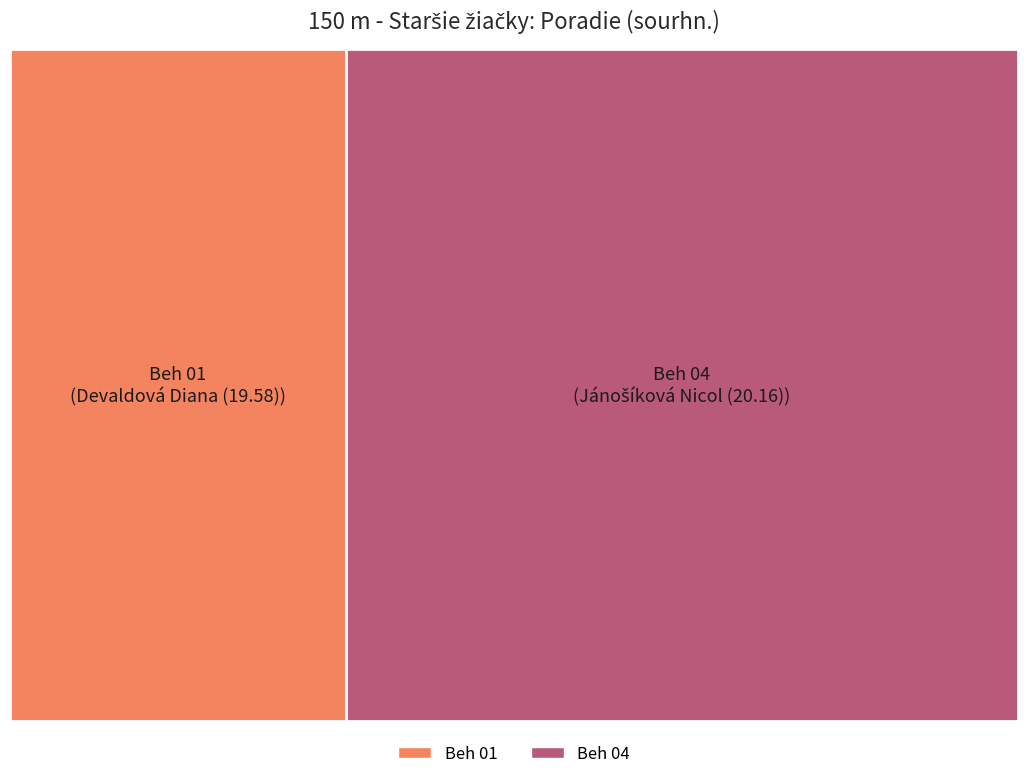

What is the change in value from Beh 01 to Beh 04?

+1